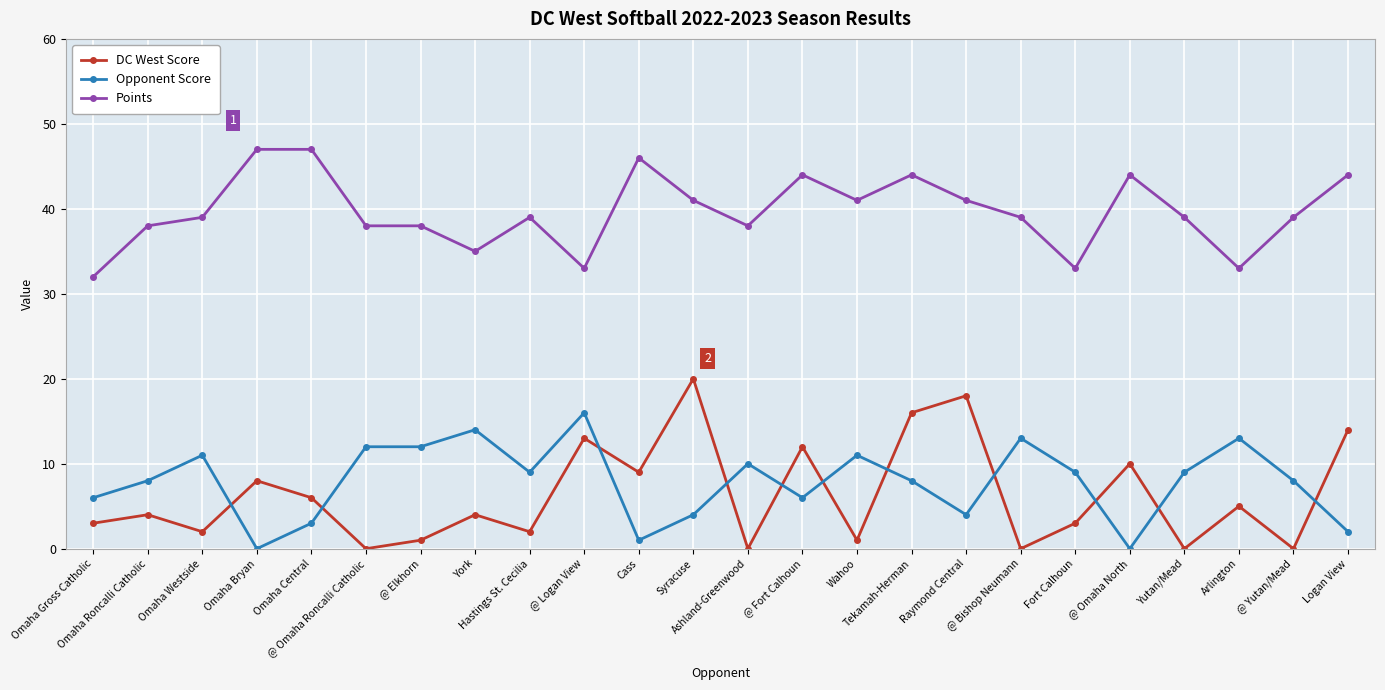

Is the value of DC West Score at Omaha Bryan greater than the value of Opponent Score at Omaha Bryan?

Yes